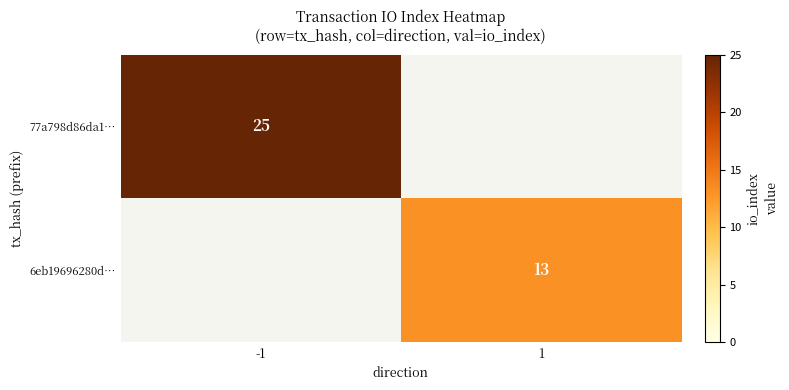

The 6eb19696280d… series shows 13 at 1. True or false?

True